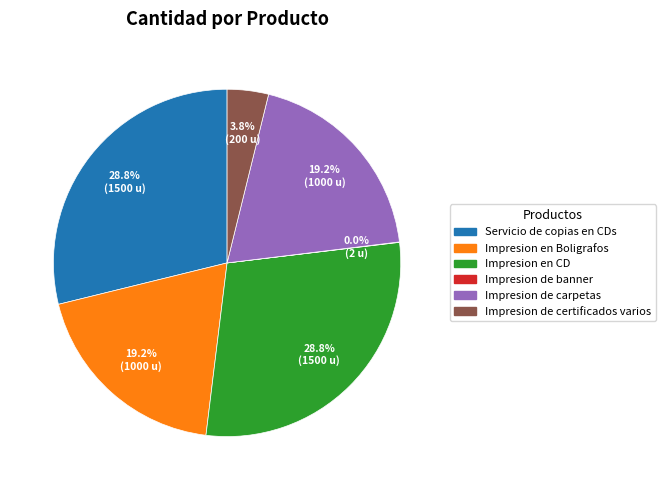

Combined, do Impresion de certificados varios and Impresion en Boligrafos account for over 50%?

No